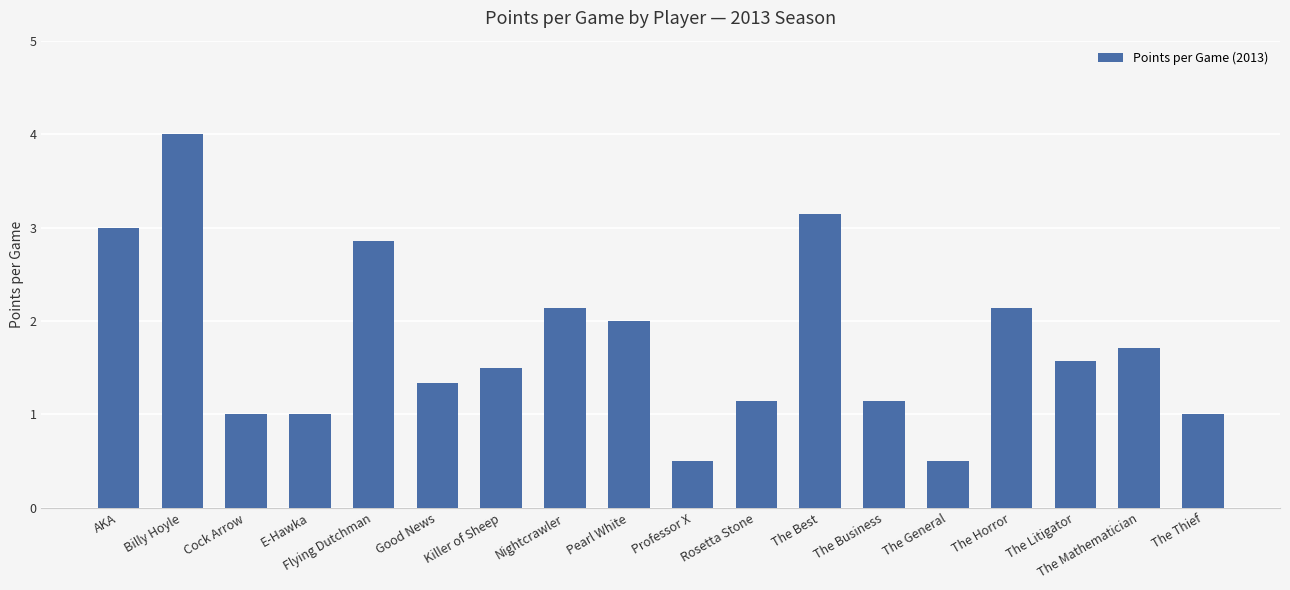

What is the difference between the maximum and second lowest values?

3.5